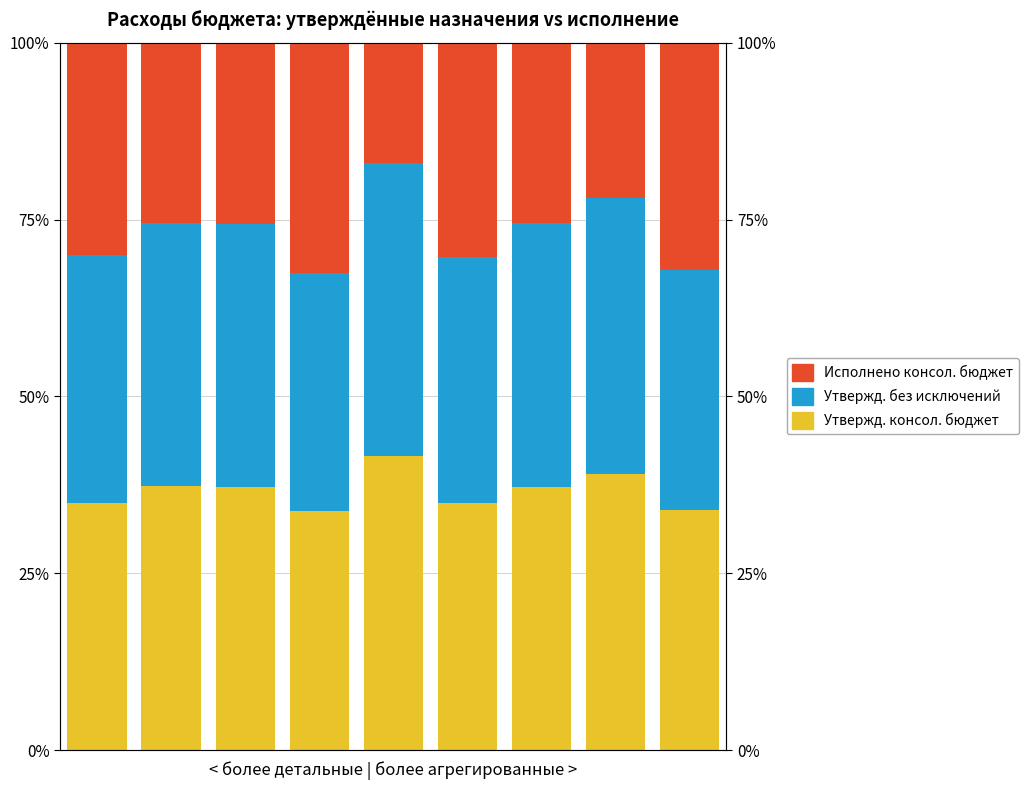

Reading right to left, list all the values displayed in this chart.

Утвержд. консол. бюджет: 8=33.9	7=39.0	6=37.3	5=34.9	4=41.5	3=33.7	2=37.2	1=37.3	0=35.0
Утвержд. без исключений: 8=33.9	7=39.0	6=37.3	5=34.9	4=41.5	3=33.7	2=37.2	1=37.3	0=35.0
Исполнено консол. бюджет: 8=32.2	7=22.0	6=25.5	5=30.2	4=17.0	3=32.5	2=25.6	1=25.5	0=30.0